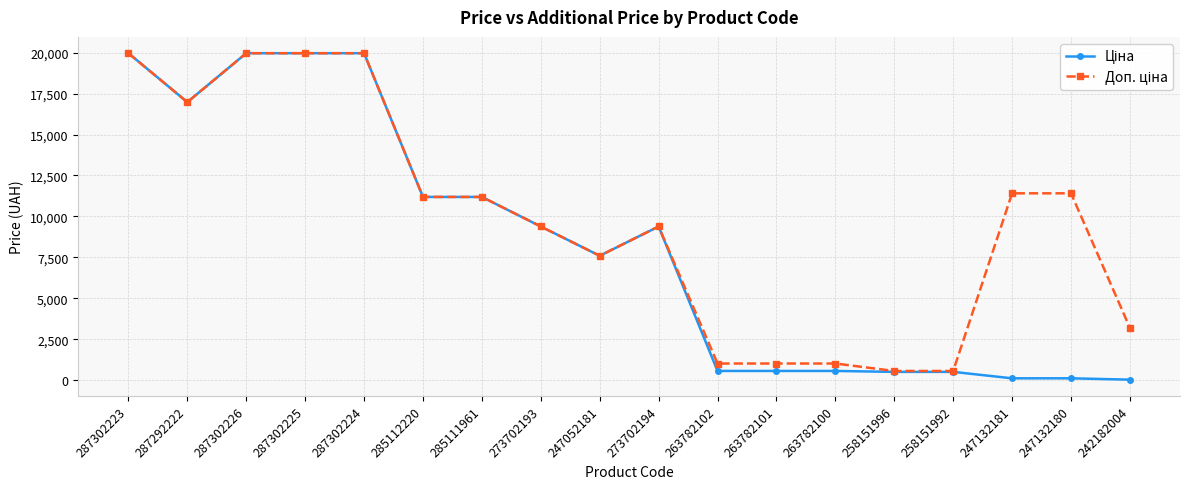

What is the label of the 6th point from the right?

263782100